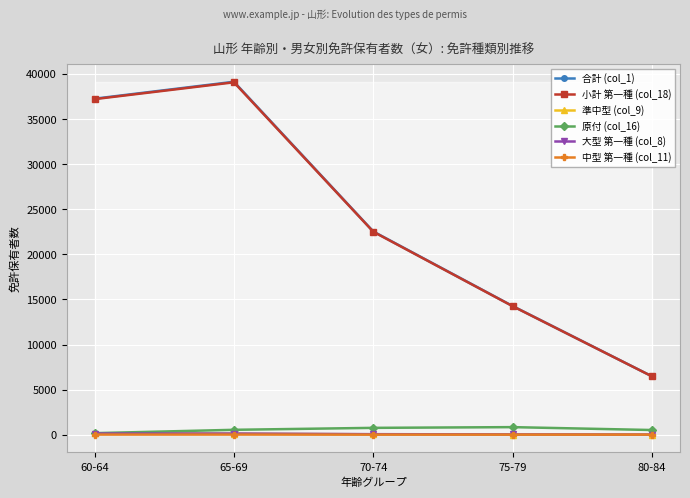

What is the minimum value shown in the chart?

1